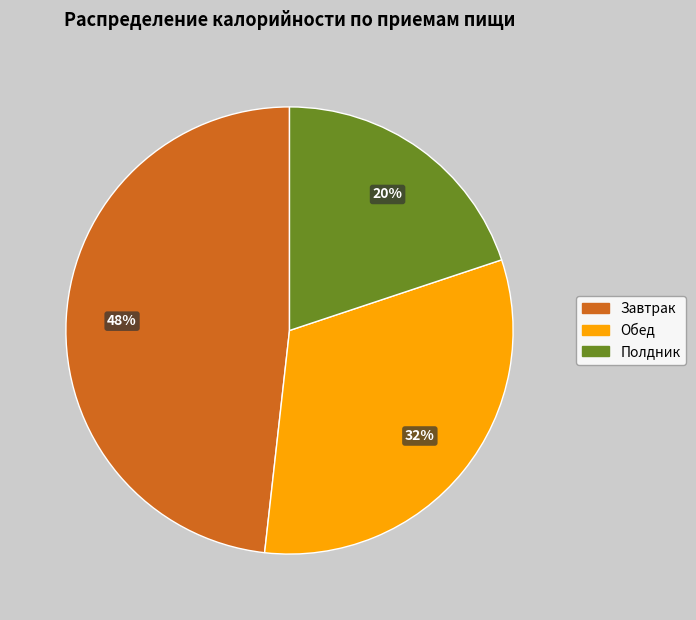

To the nearest percent, what is the difference between the largest and smallest slice percentages?

28%